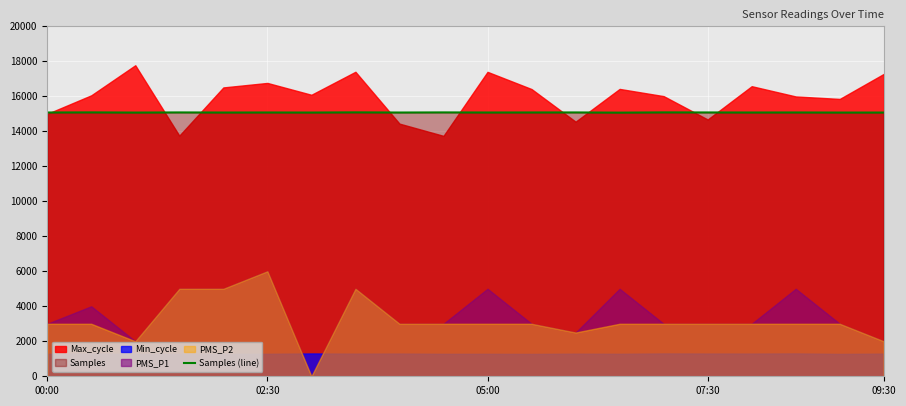

What is the sum of all values?

301422.4